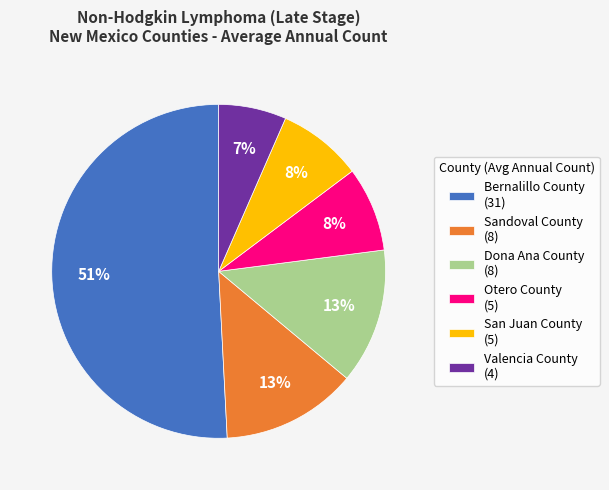

Which category has the smallest portion of the pie?

Valencia County